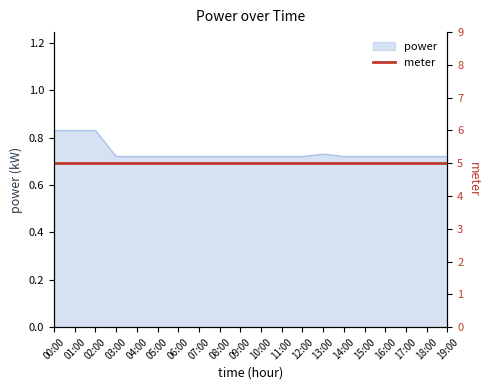

Reading right to left, list all the values displayed in this chart.

0.7	0.7	0.7	0.7	0.7	0.7	0.7	0.7	0.7	0.7	0.7	0.7	0.7	0.7	0.7	0.7	0.7	0.8	0.8	0.8